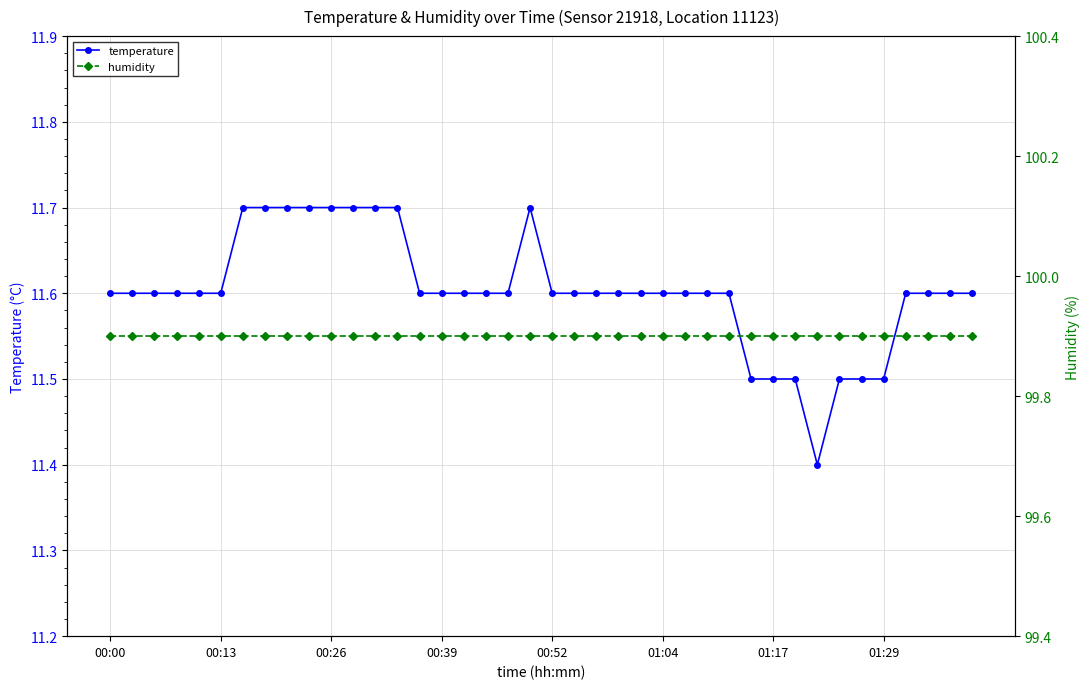

The value of temperature at 00:26 is 11.7. True or false?

True